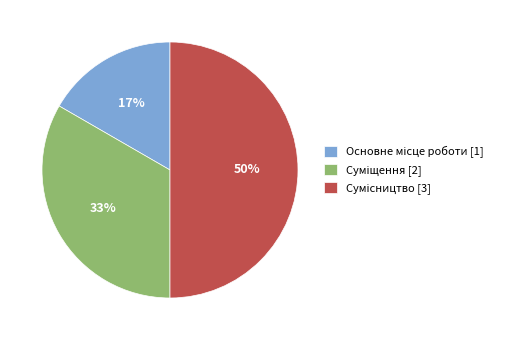

To the nearest percent, what is the average slice percentage?

33%